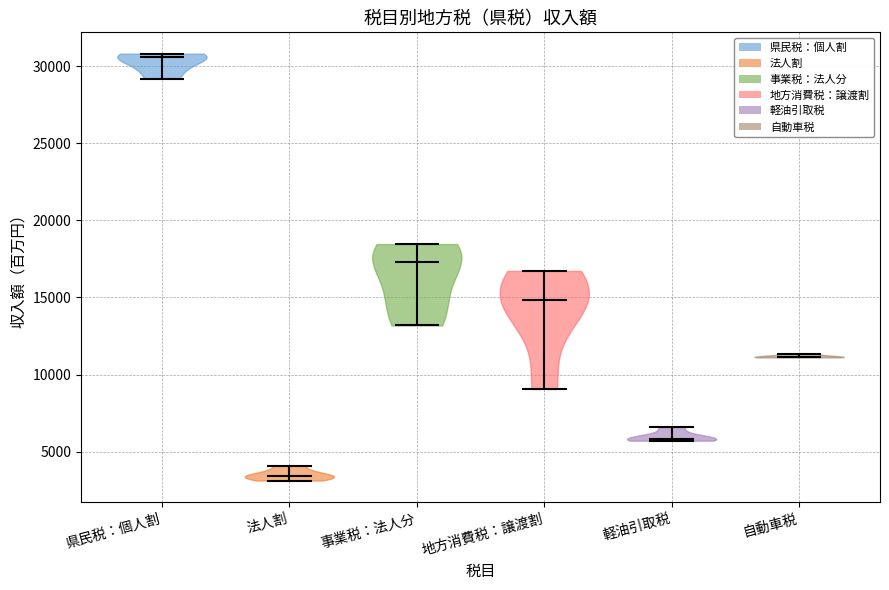

Reading left to right, read every violin against the y-axis: where its median line is, and the lowest and highest points it reaches. The values are not printed on the chart, so give them approximately, as read against the axis.

県民税：個人割: median line 30500, lowest point 29000, highest point 31000
法人割: median line 3500, lowest point 3000, highest point 4000
事業税：法人分: median line 17500, lowest point 13000, highest point 18500
地方消費税：譲渡割: median line 15000, lowest point 9000, highest point 16500
軽油引取税: median line 6000, lowest point 5500, highest point 6500
自動車税: median line 11000, lowest point 11000, highest point 11500